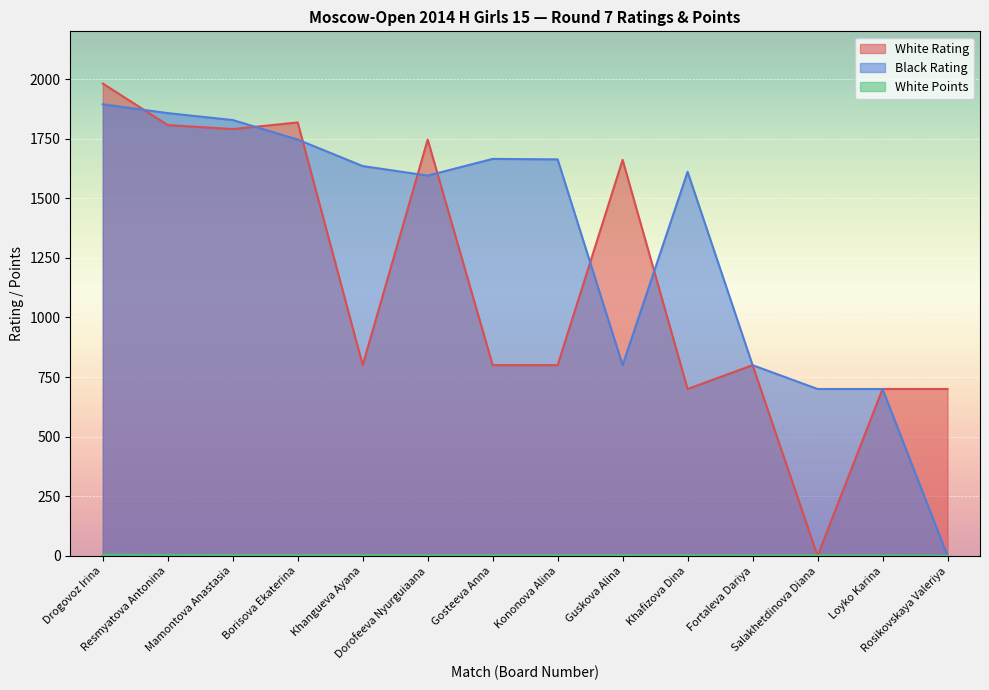

Reading left to right, transcribe all the data shown in this chart.

White Rating: Drogovoz Irina=1981.0	Resmyatova Antonina=1807.0	Mamontova Anastasia=1790.0	Borisova Ekaterina=1818.0	Khangueva Ayana=800.0	Dorofeeva Nyurguiaana=1746.0	Gosteeva Anna=800.0	Kononova Alina=800.0	Guskova Alina=1661.0	Khafizova Dina=700.0	Fortaleva Dariya=800.0	Salakhetdinova Diana=0.0	Loyko Karina=700.0	Rosikovskaya Valeriya=700.0
Black Rating: Drogovoz Irina=1894.0	Resmyatova Antonina=1857.0	Mamontova Anastasia=1828.0	Borisova Ekaterina=1746.0	Khangueva Ayana=1635.0	Dorofeeva Nyurguiaana=1595.0	Gosteeva Anna=1665.0	Kononova Alina=1663.0	Guskova Alina=800.0	Khafizova Dina=1611.0	Fortaleva Dariya=800.0	Salakhetdinova Diana=700.0	Loyko Karina=700.0	Rosikovskaya Valeriya=0.0
White Points: Drogovoz Irina=5.5	Resmyatova Antonina=4.5	Mamontova Anastasia=4.0	Borisova Ekaterina=4.0	Khangueva Ayana=4.0	Dorofeeva Nyurguiaana=3.0	Gosteeva Anna=3.0	Kononova Alina=3.0	Guskova Alina=3.0	Khafizova Dina=3.0	Fortaleva Dariya=2.5	Salakhetdinova Diana=2.5	Loyko Karina=2.0	Rosikovskaya Valeriya=1.0